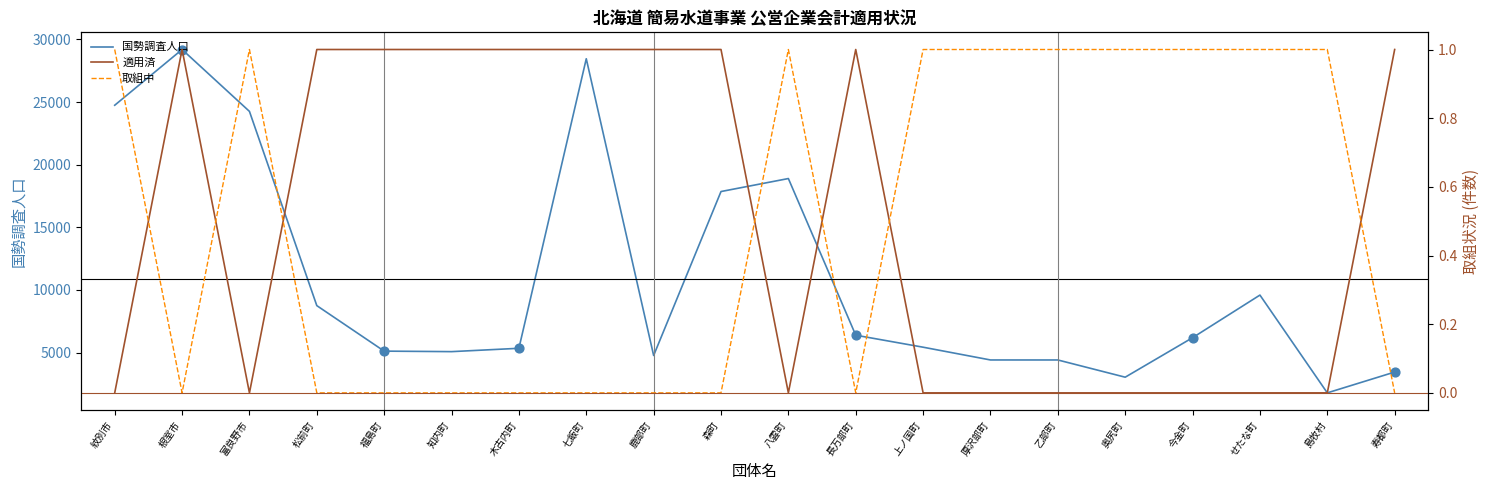

At which category is the sum across all series the highest?

根室市